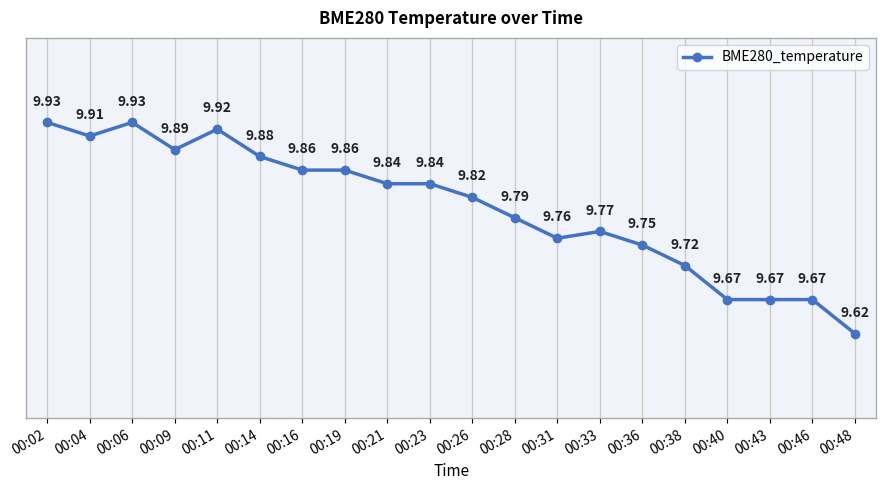

Is it true that the value at 00:04 is 16.7?

False